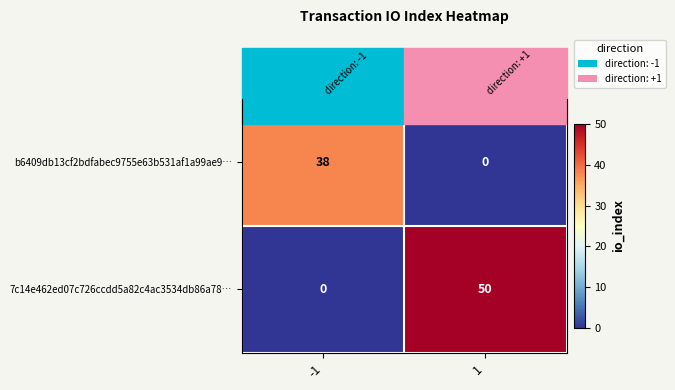

What is the sum of all 7c14e462ed07c726ccdd5a82c4ac3534db86a78… values?

50